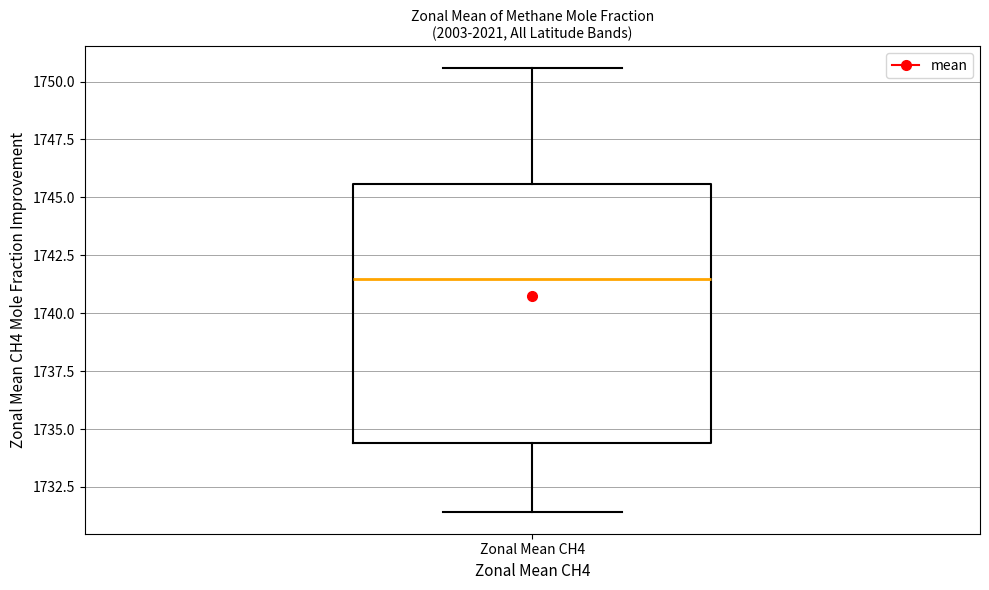

Transcribe this box plot: give where the median line is, the range the box spans, and where the two whiskers end, as read against the y-axis. The values are not printed on the chart, so give them approximately, as read against the axis.

median 1741.5, box 1734.5 to 1745.5, whiskers 1731.5 to 1750.5